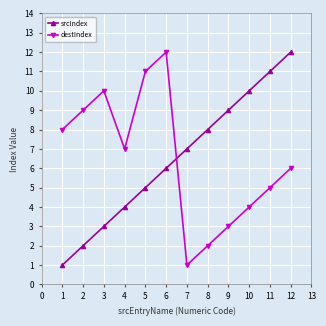

What is the greatest value displayed?

12